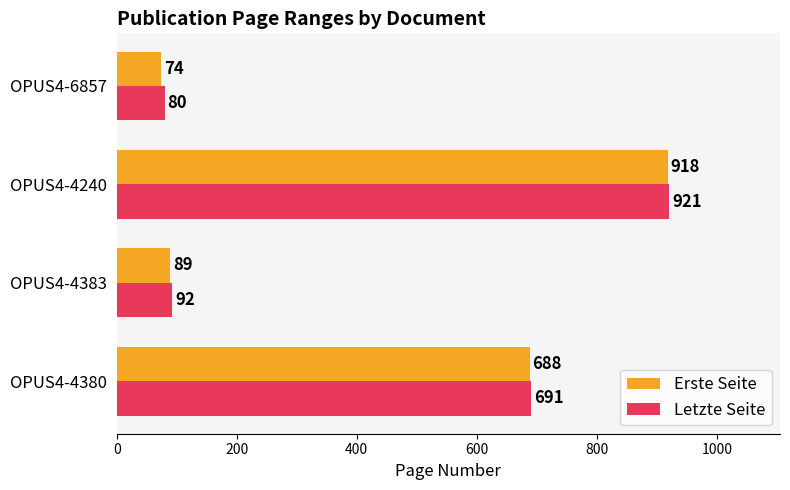

Which series has the widest spread of values?

Erste Seite